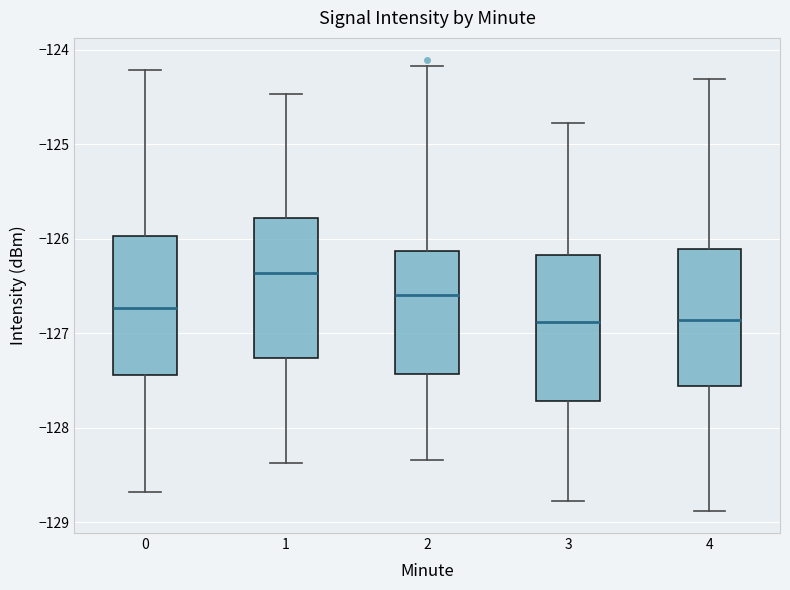

Reading left to right, read every box against the y-axis: the position of its median line, the range the box covers, and the ends of its whiskers. The values are not printed on the chart, so give them approximately, as read against the axis.

0: median -126.7, box -127.4 to -126.0, whiskers -128.7 to -124.2
1: median -126.4, box -127.3 to -125.8, whiskers -128.4 to -124.5
2: median -126.6, box -127.4 to -126.1, whiskers -128.3 to -124.2
3: median -126.9, box -127.7 to -126.2, whiskers -128.8 to -124.8
4: median -126.9, box -127.6 to -126.1, whiskers -128.9 to -124.3